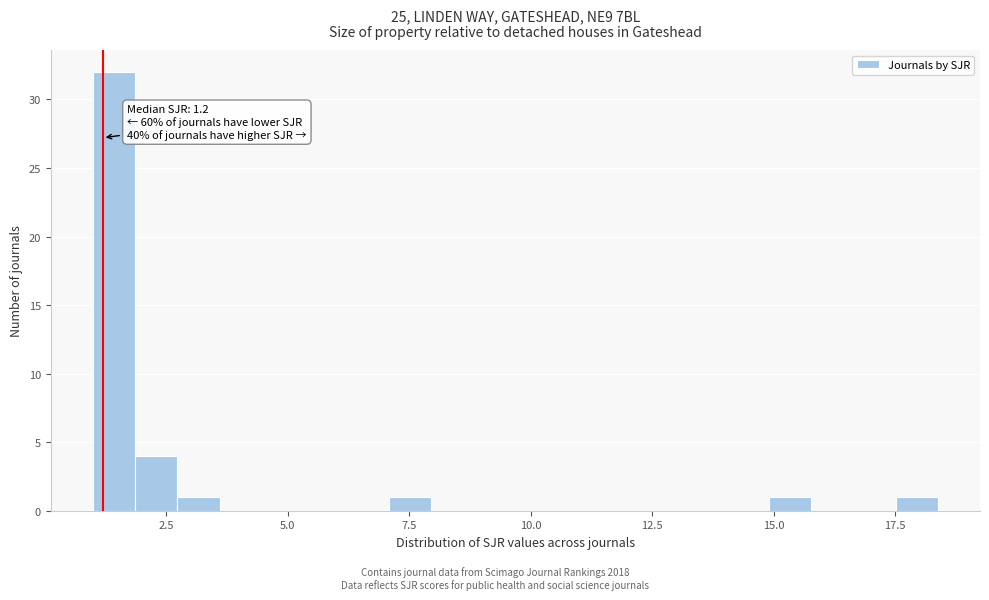

Read against the x-axis, roughly where is the centre of the tallest bar?

1.5